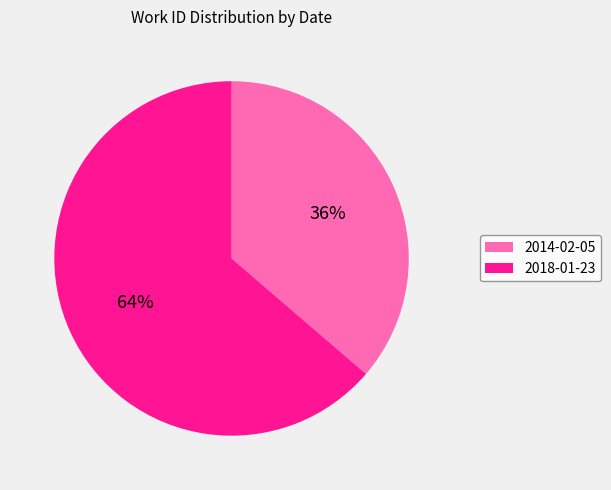

How many slices are in this pie chart?

2